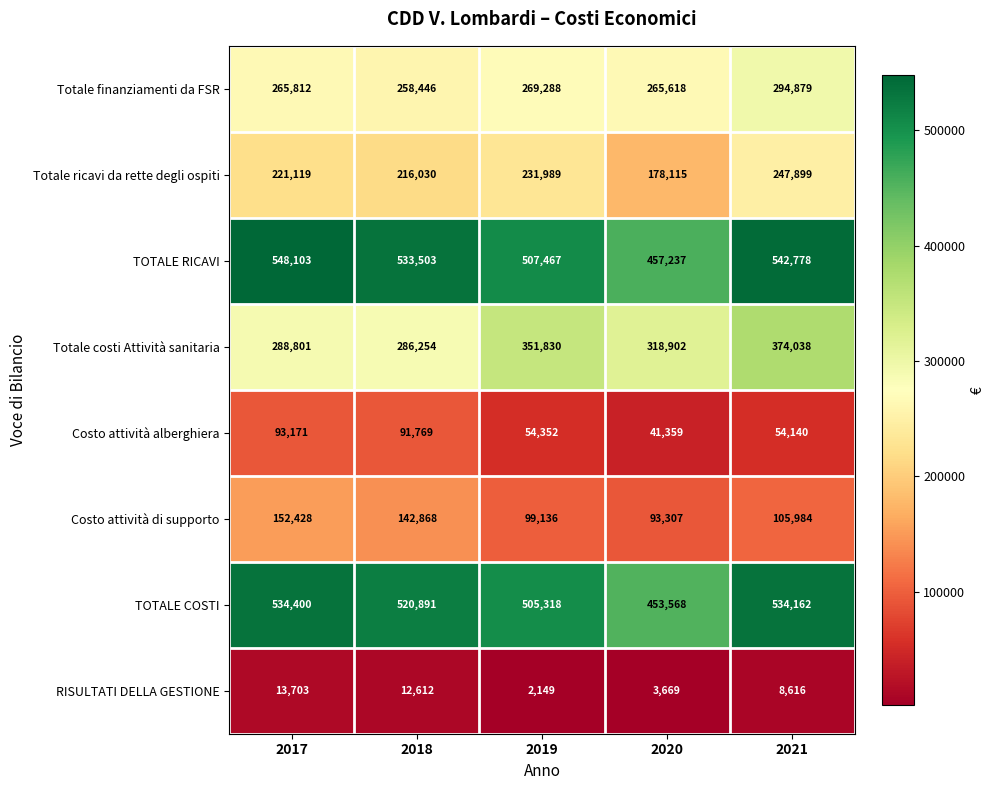

What is the difference between the Totale finanziamenti da FSR values at 2021 and 2018?

36433